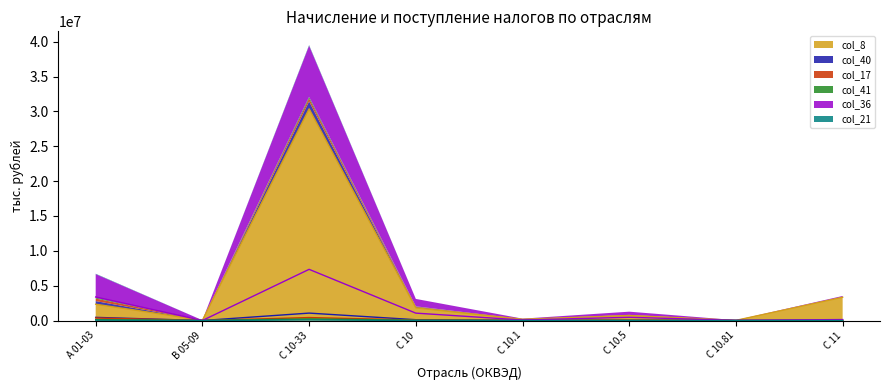

List the labels in order of col_21 value, smallest first.

С 10.81, B 05-09, С 10.1, С 10.5, С 11, С 10, А 01-03, С 10-33